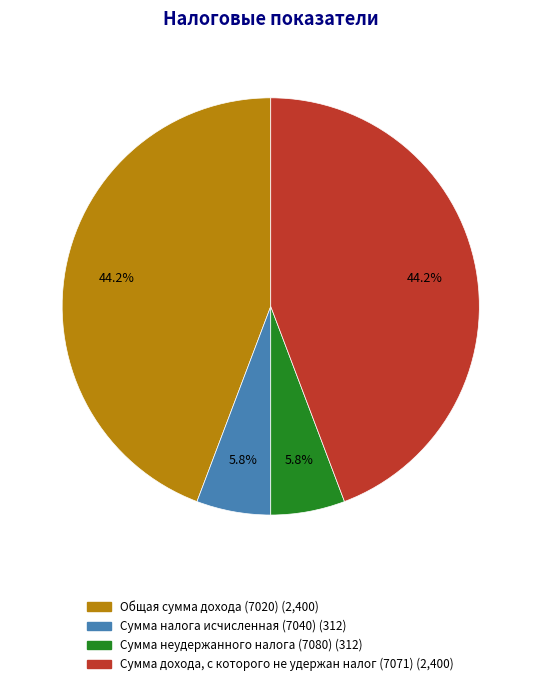

To the nearest percent, what is the combined percentage of Общая сумма дохода (7020) and Сумма неудержанного налога (7080)?

50%